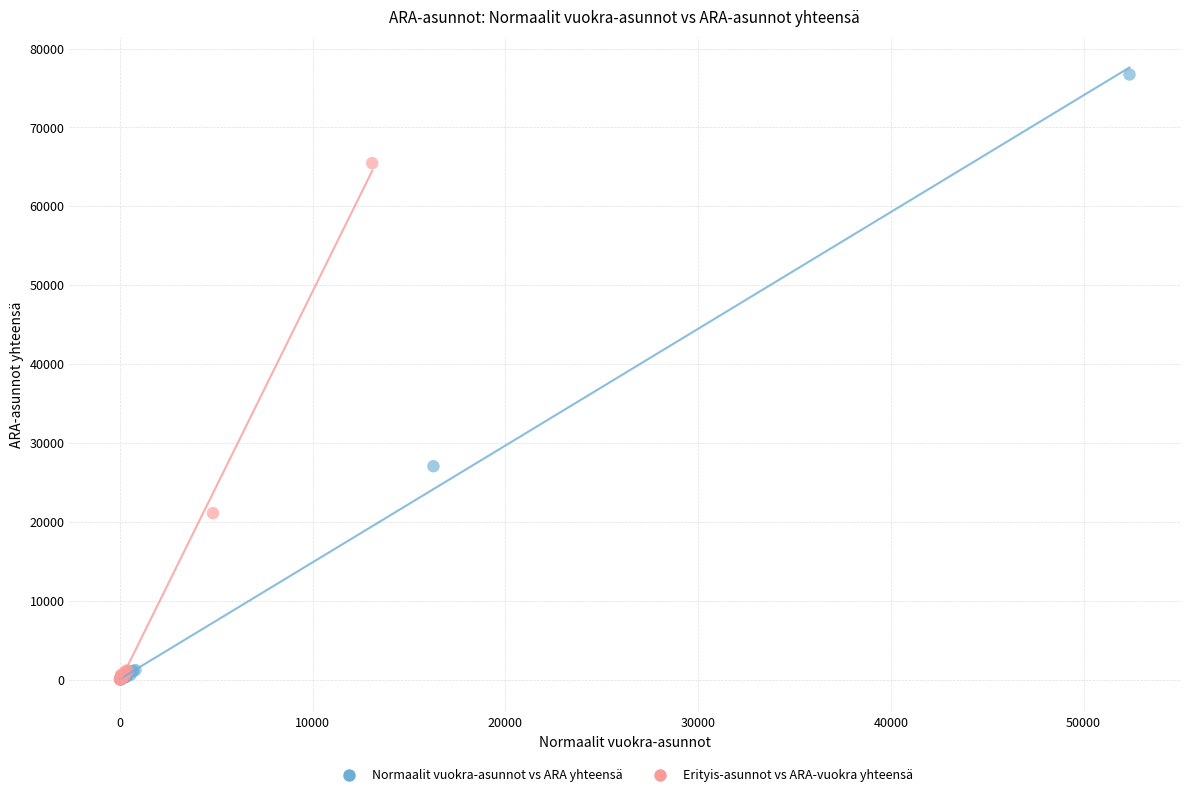

Which series has the largest Y range (max minus min)?

Normaalit vuokra-asunnot vs ARA yhteensä